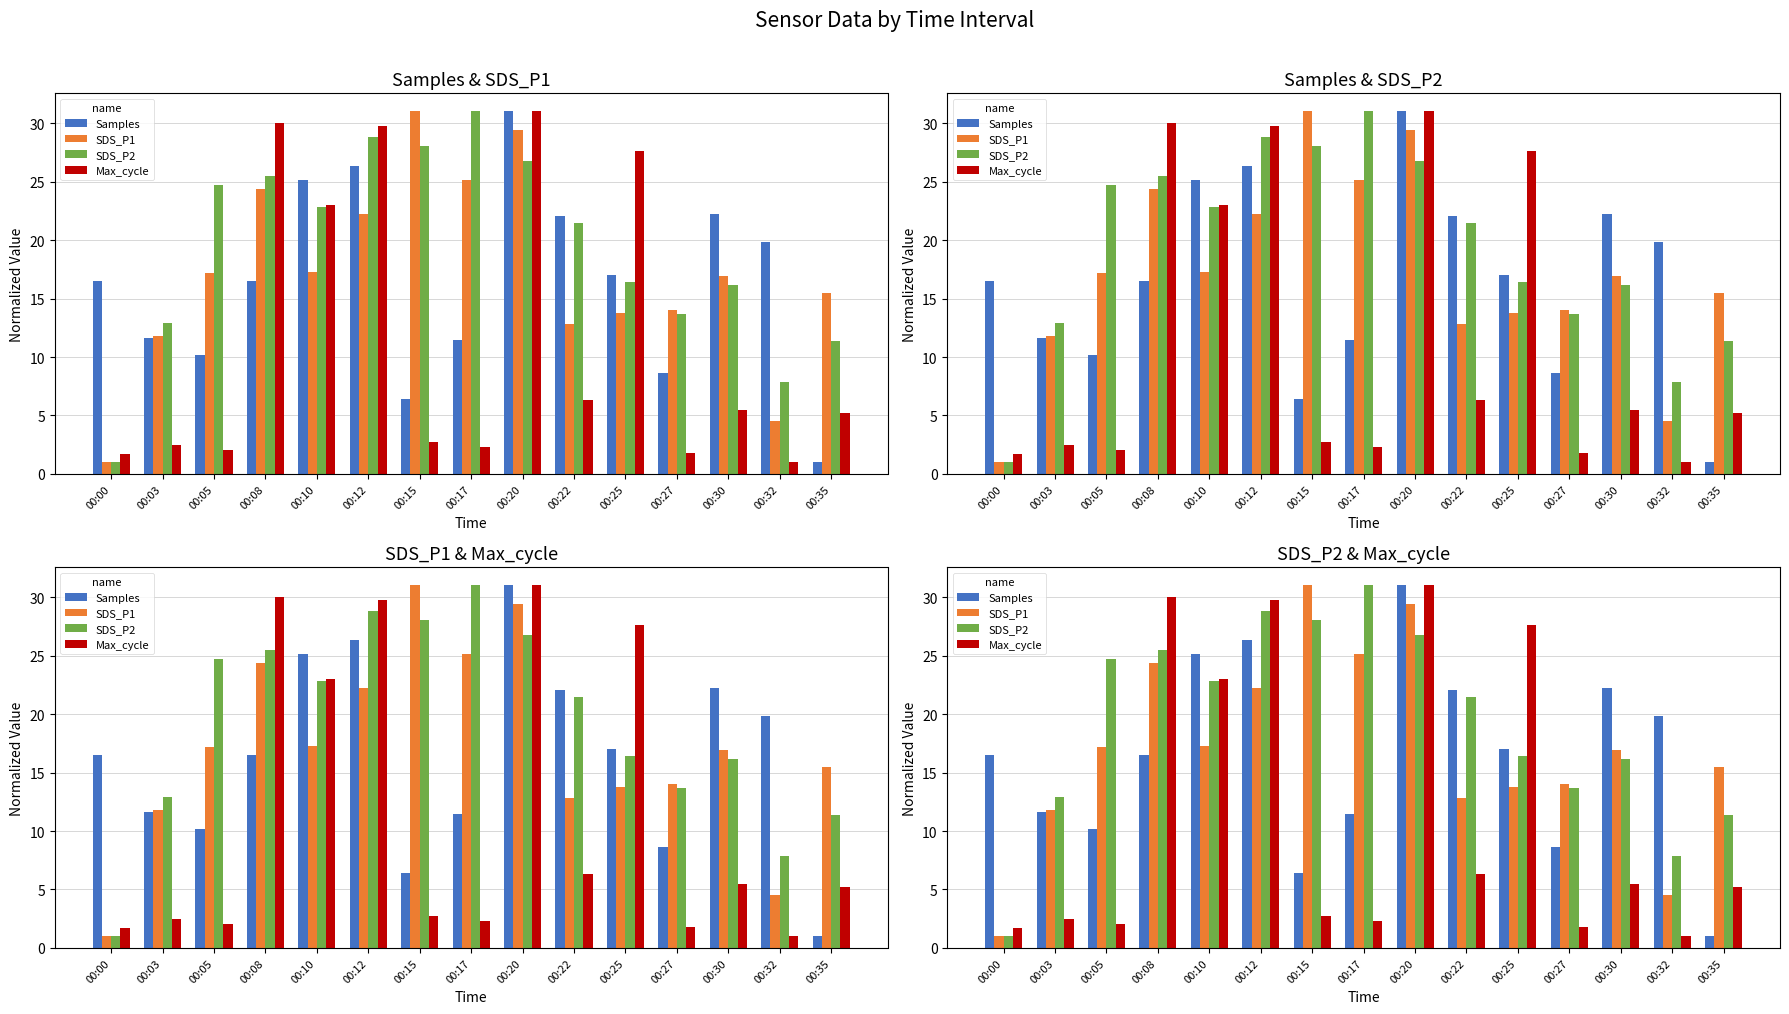

What is the difference between the maximum and minimum values in the Max_cycle series?

30.0